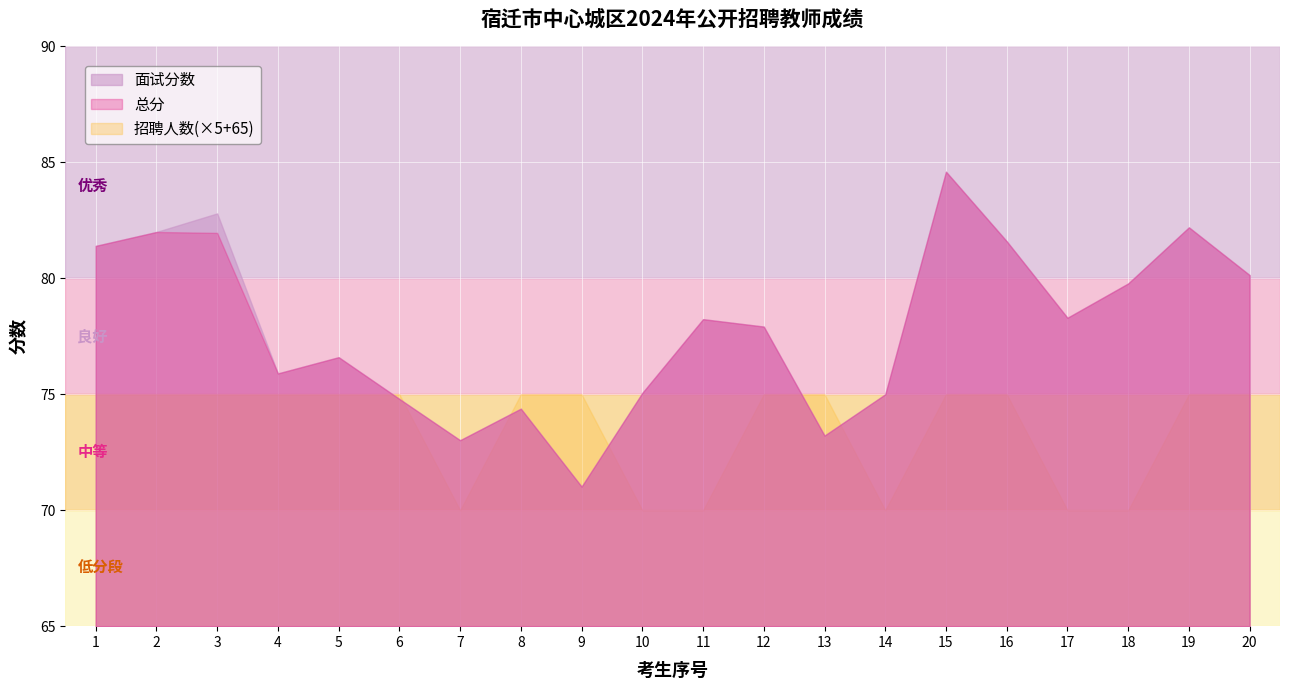

Rank the series by their maximum value, from lowest to highest.

招聘人数, 面试分数, 总分